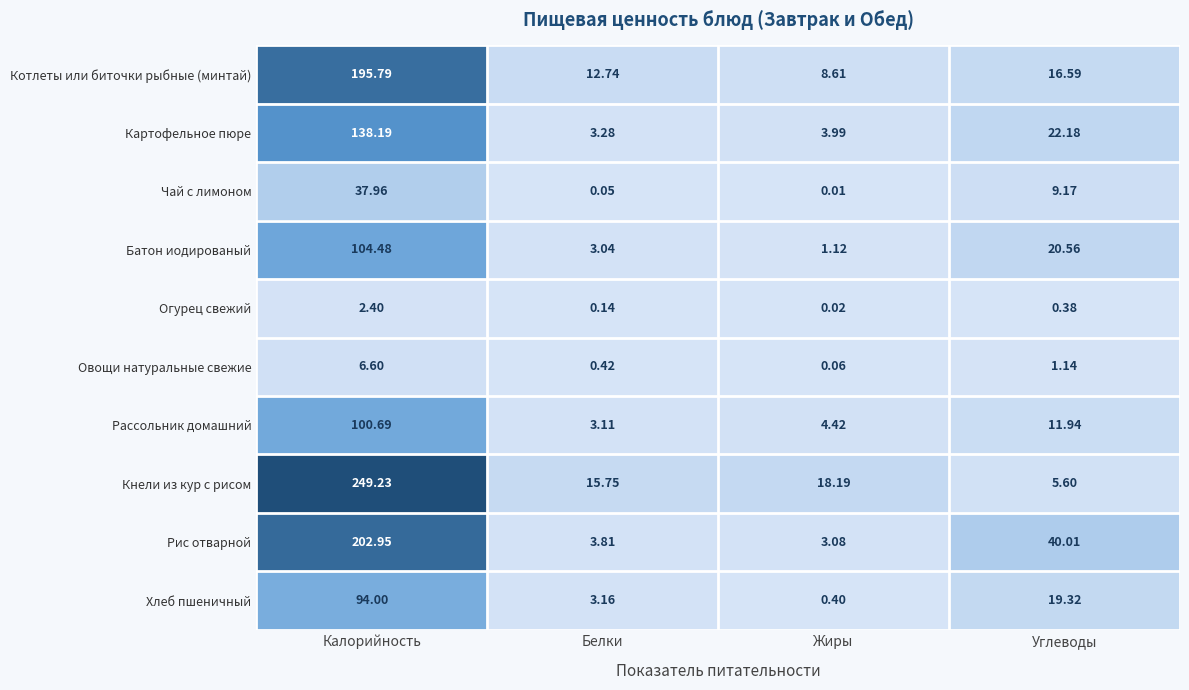

Which series has the widest spread of values?

Кнели из кур с рисом